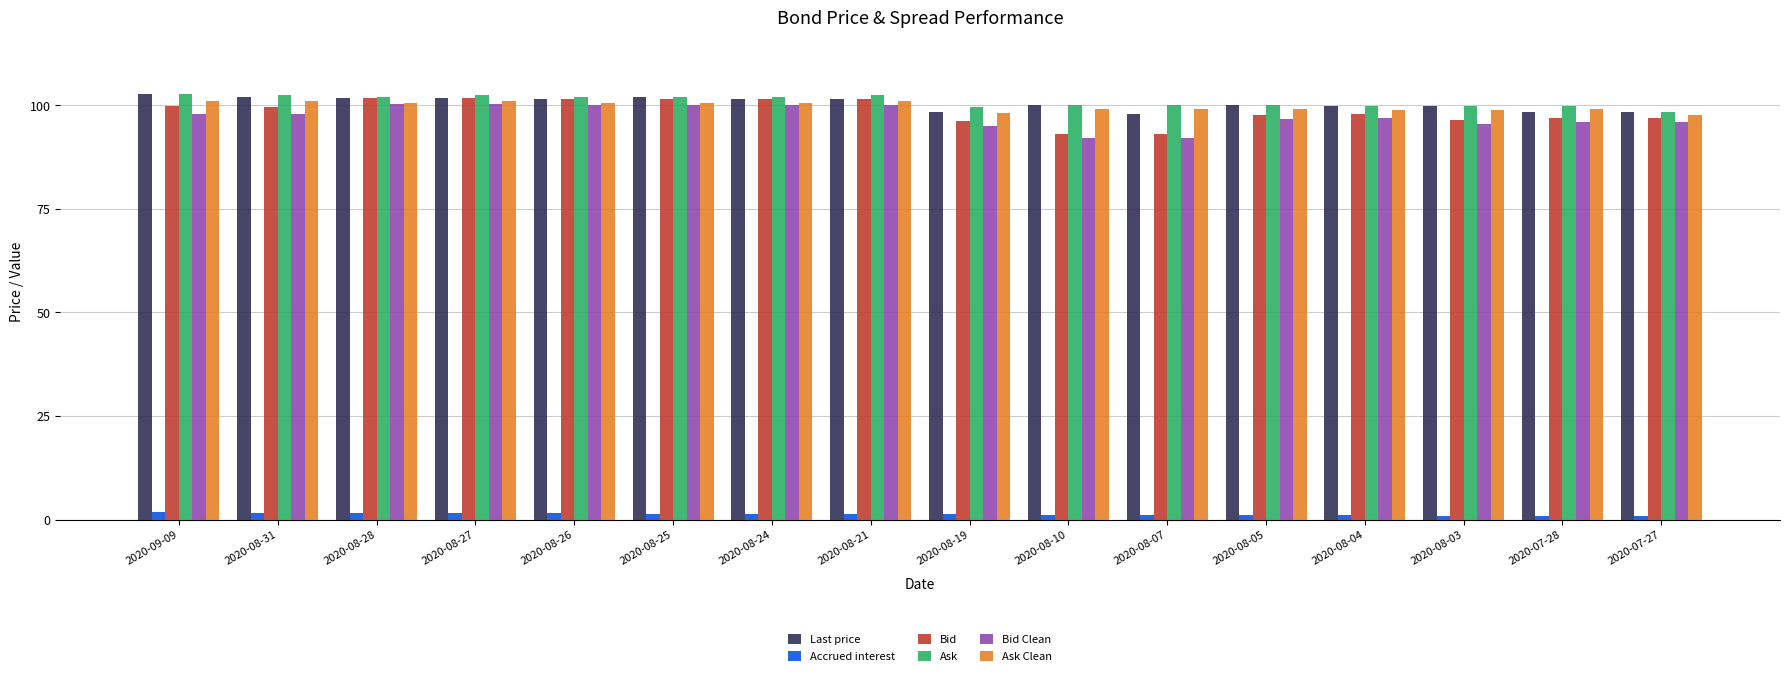

The Bid Clean series shows 161.4 at 2020-08-27. True or false?

False